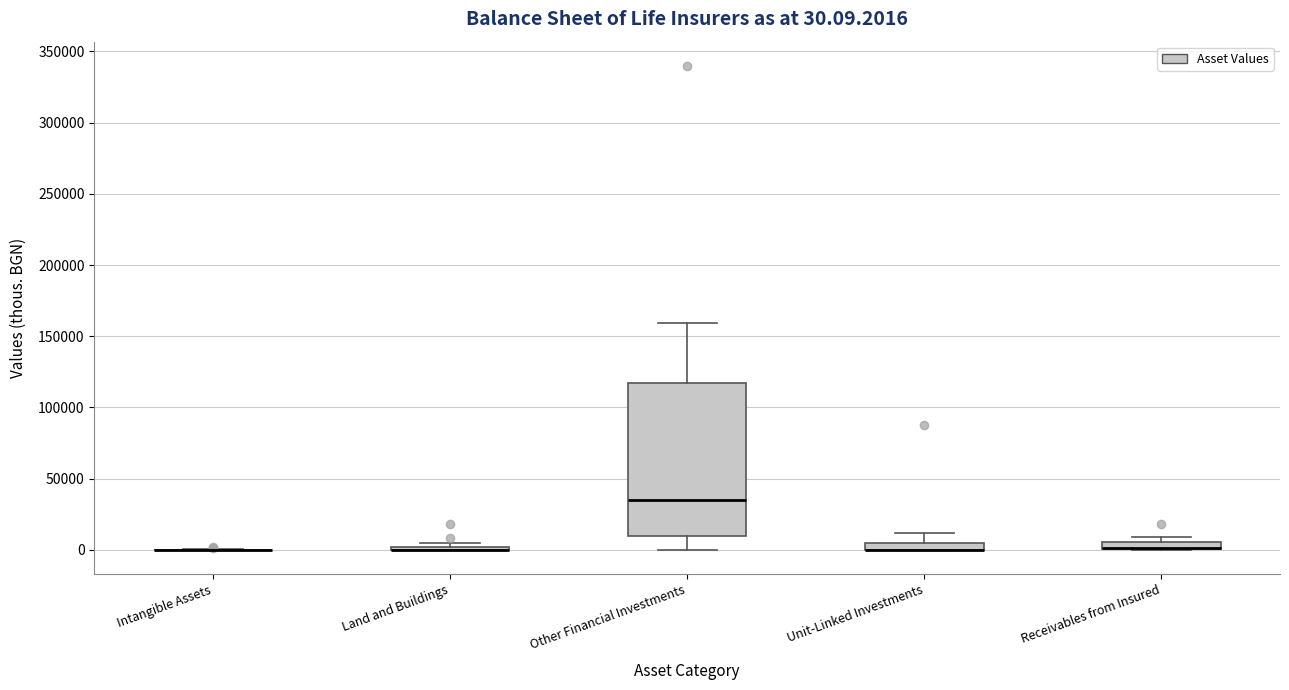

Which box is the tallest, from its lower edge to its upper edge?

Other Financial Investments